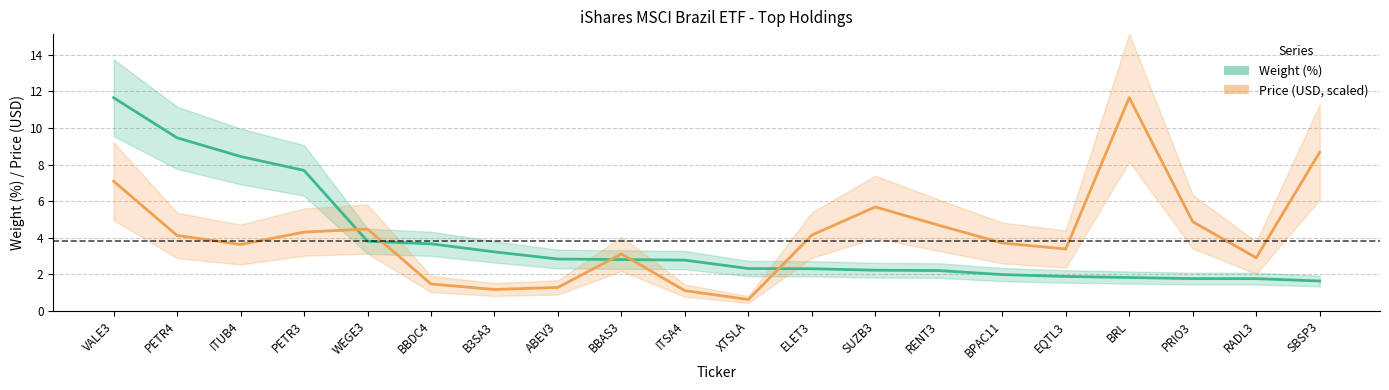

What are all the series names shown in the legend?

Weight (%), Price (USD, scaled)